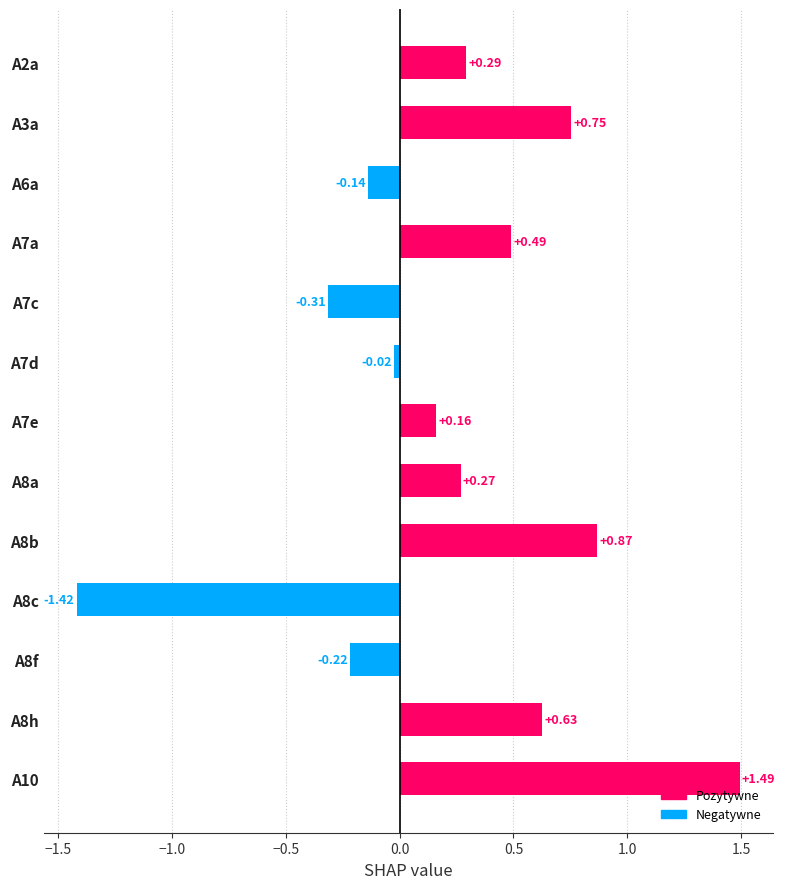

List the labels in order of value, largest first.

A10, A8b, A3a, A8h, A7a, A2a, A8a, A7e, A7d, A6a, A8f, A7c, A8c